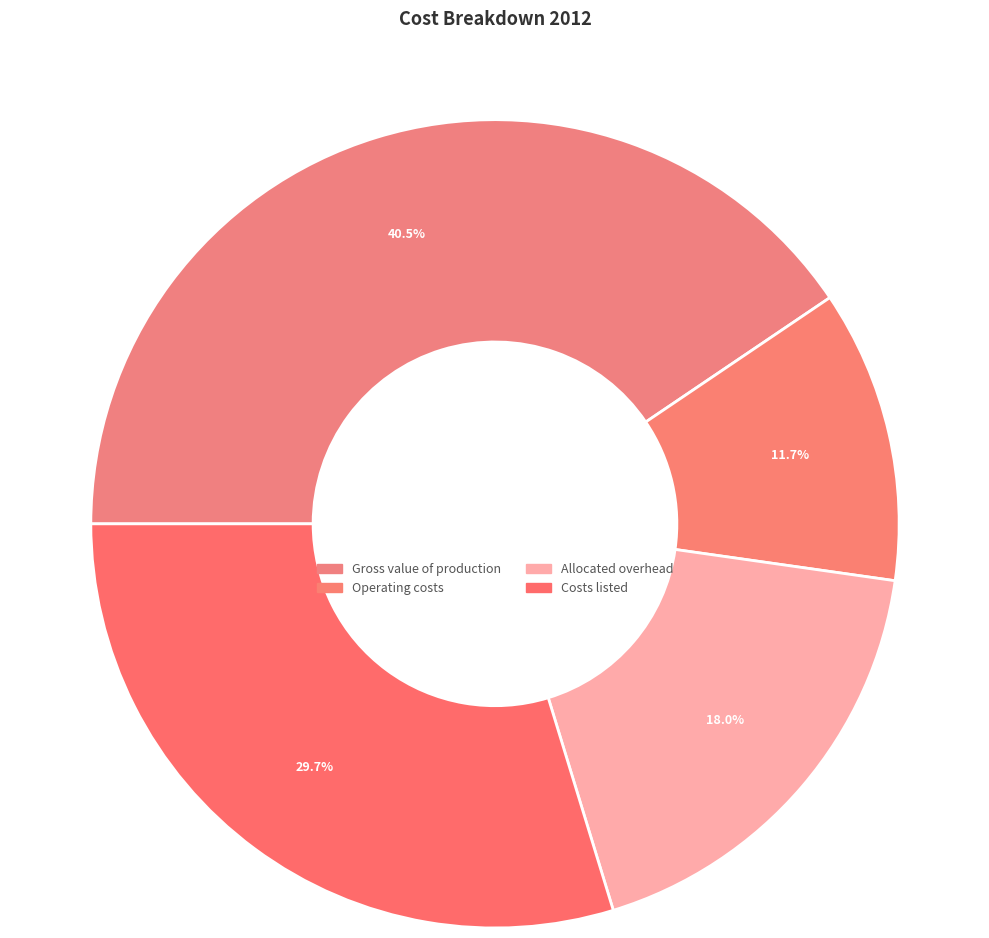

How many slices are in this pie chart?

4